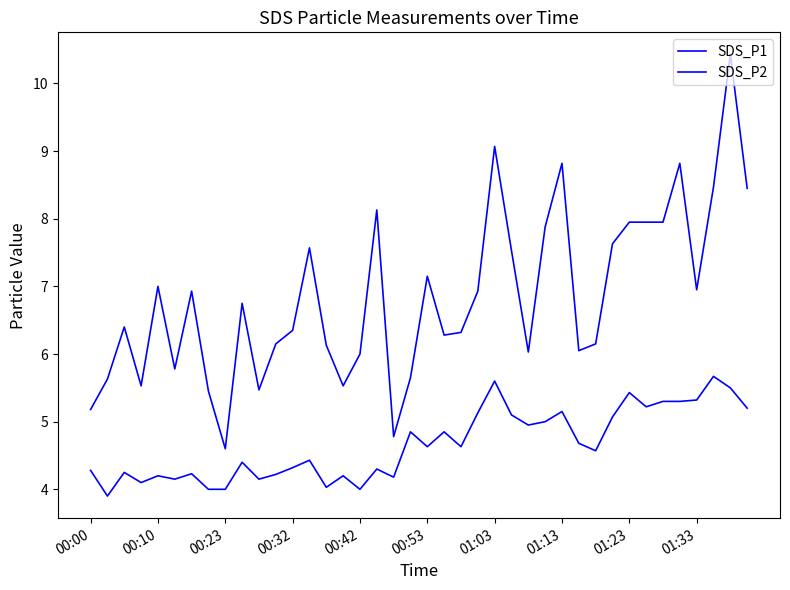

Does the chart have visible grid lines?

No